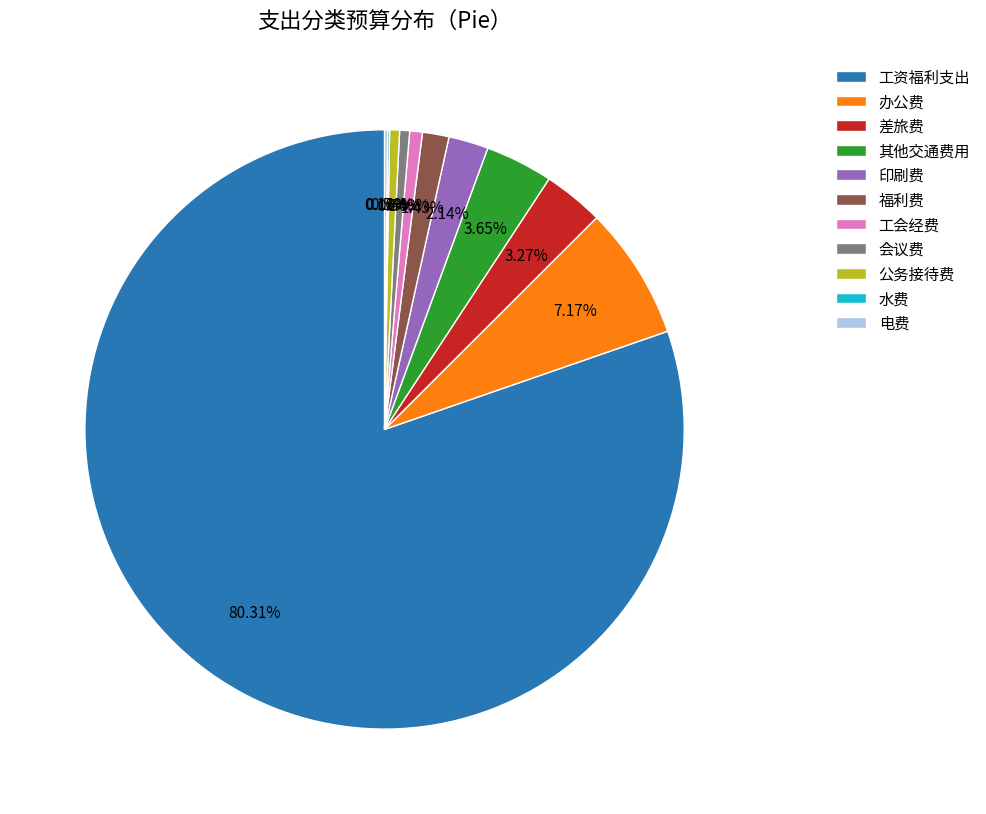

What is the largest slice in the pie chart?

工资福利支出